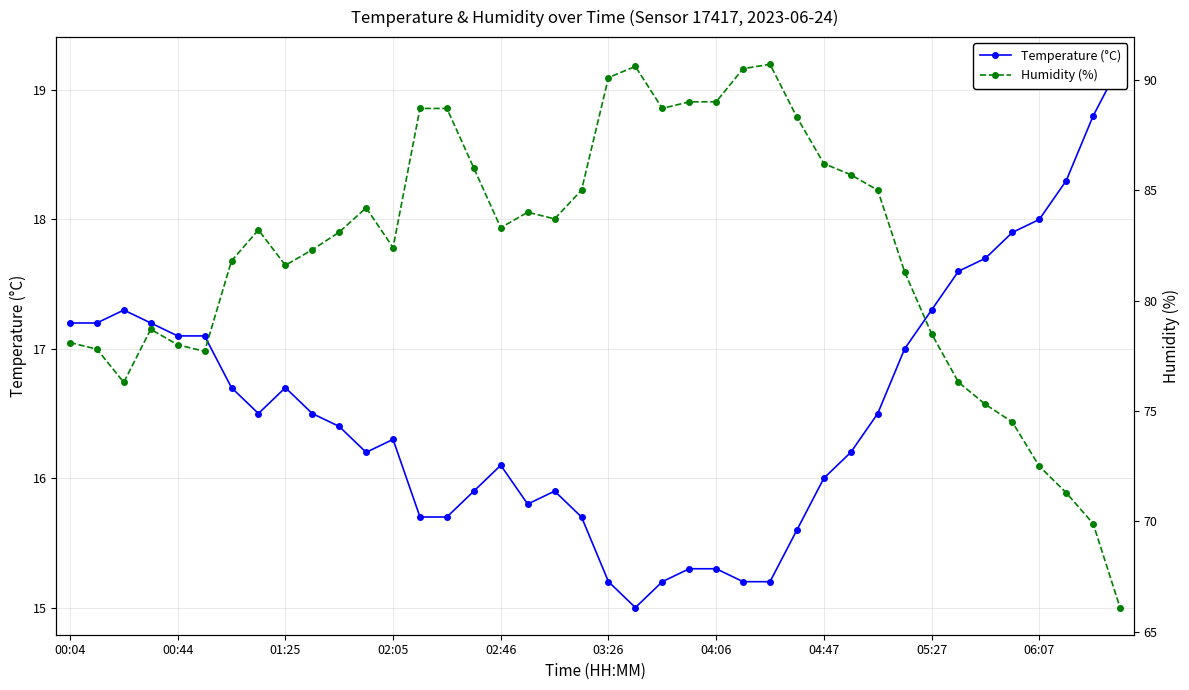

At which category is the sum across all series the highest?

26